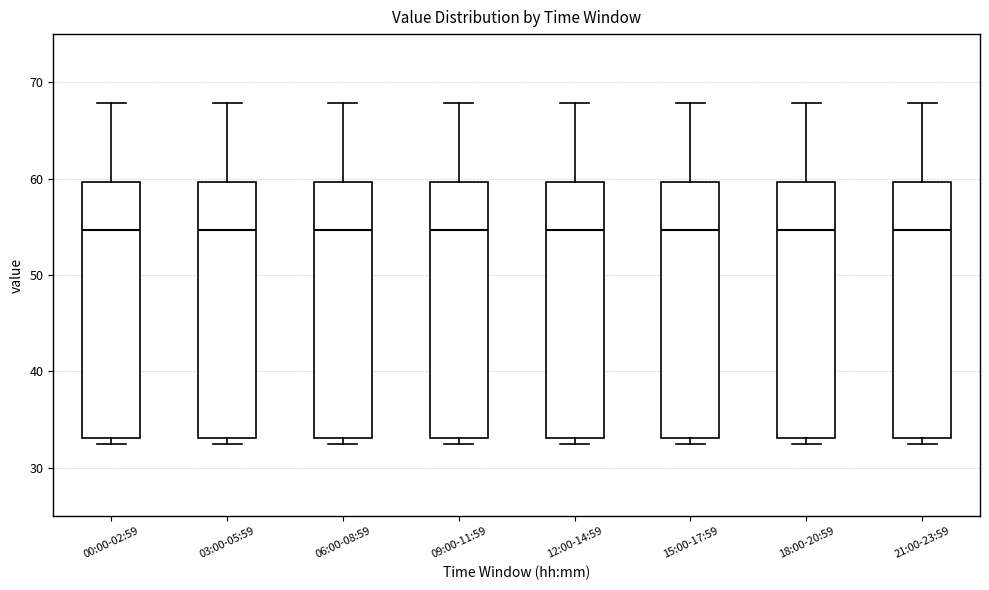

Reading left to right, transcribe this box plot: for each box, give where its median line is, the range the box spans, and where its two whiskers end, as read against the y-axis. The values are not printed on the chart, so give them approximately, as read against the axis.

00:00-02:59: median 55, box 33 to 60, whiskers 32 to 68
03:00-05:59: median 55, box 33 to 60, whiskers 32 to 68
06:00-08:59: median 55, box 33 to 60, whiskers 32 to 68
09:00-11:59: median 55, box 33 to 60, whiskers 32 to 68
12:00-14:59: median 55, box 33 to 60, whiskers 32 to 68
15:00-17:59: median 55, box 33 to 60, whiskers 32 to 68
18:00-20:59: median 55, box 33 to 60, whiskers 32 to 68
21:00-23:59: median 55, box 33 to 60, whiskers 32 to 68